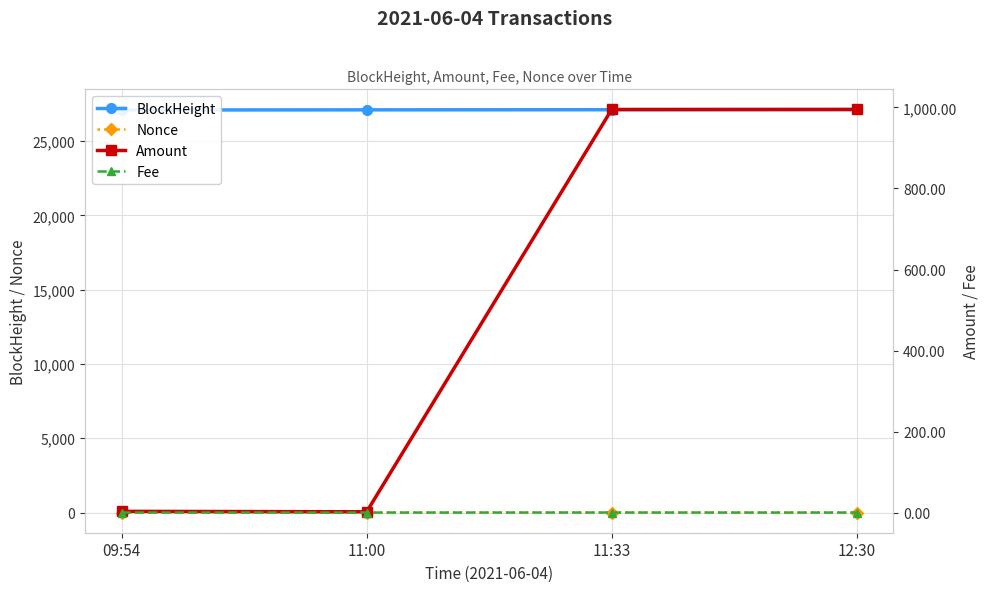

Between 09:54 and 11:00, which is larger?

11:00